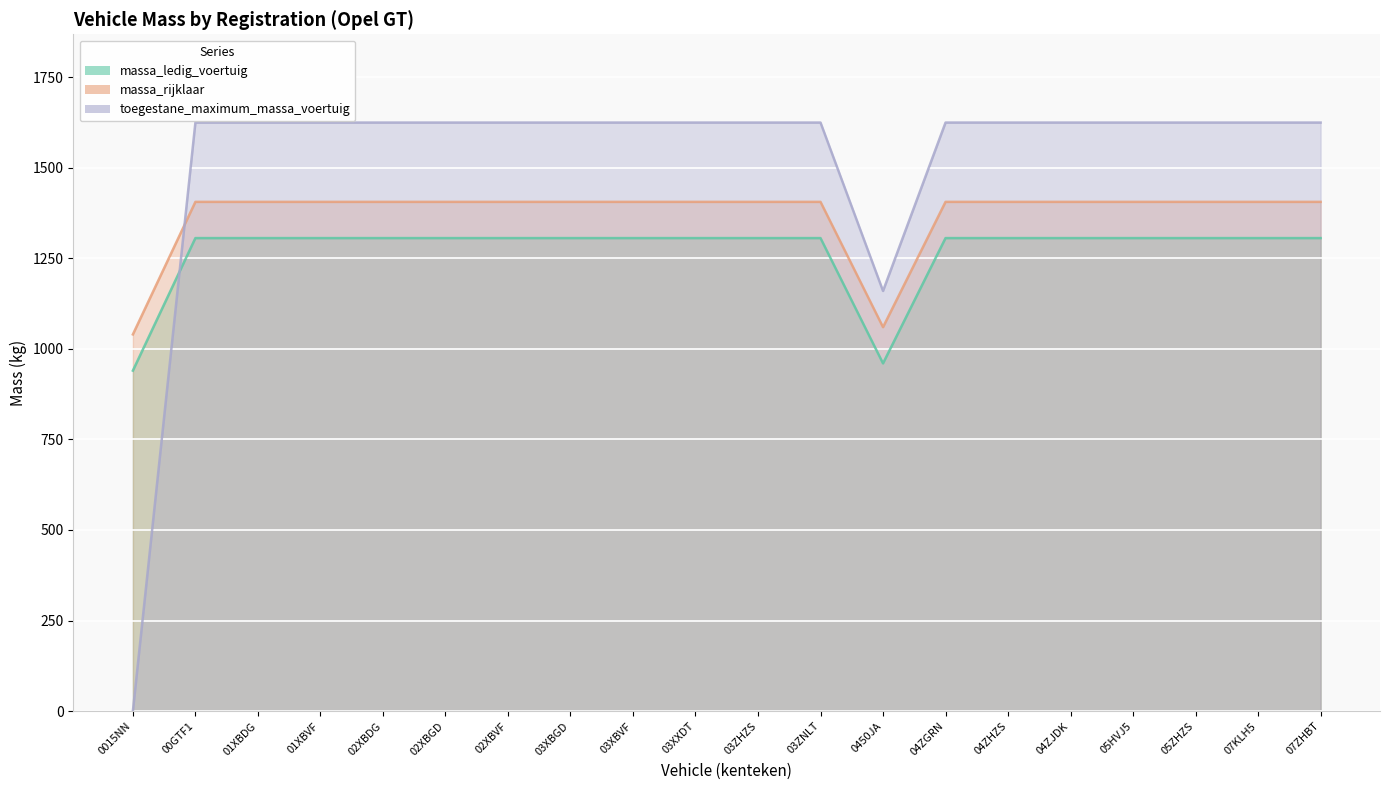

Reading right to left, what are all the values shown in this chart?

massa_ledig_voertuig: 1306	1306	1306	1306	1306	1306	1306	960	1306	1306	1306	1306	1306	1306	1306	1306	1306	1306	1306	940
massa_rijklaar: 1406	1406	1406	1406	1406	1406	1406	1060	1406	1406	1406	1406	1406	1406	1406	1406	1406	1406	1406	1040
toegestane_maximum_massa_voertuig: 1625	1625	1625	1625	1625	1625	1625	1160	1625	1625	1625	1625	1625	1625	1625	1625	1625	1625	1625	0